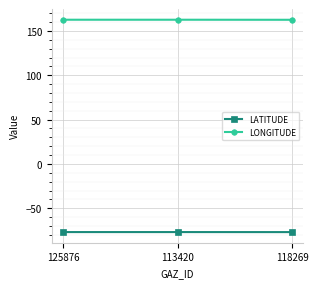

What is the difference between the highest and lowest values at 125876?

239.6